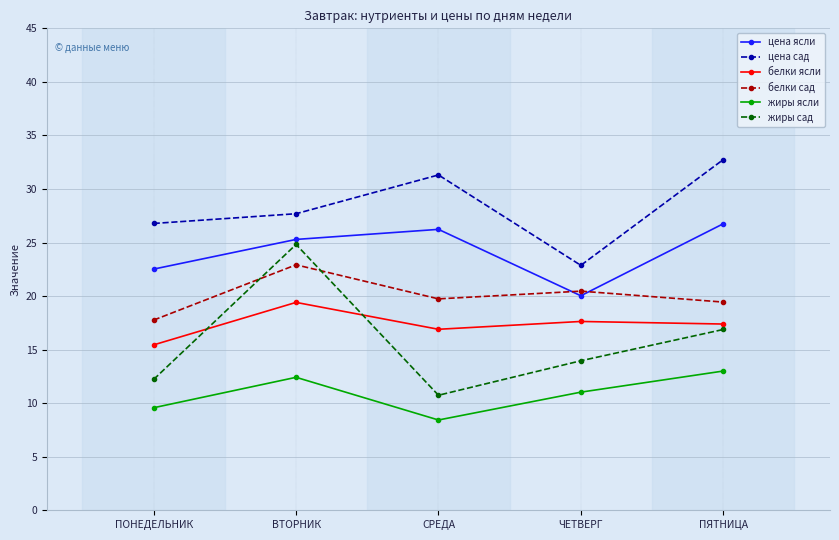

True or false: цена ясли has a value of 20.0 at ЧЕТВЕРГ.

True